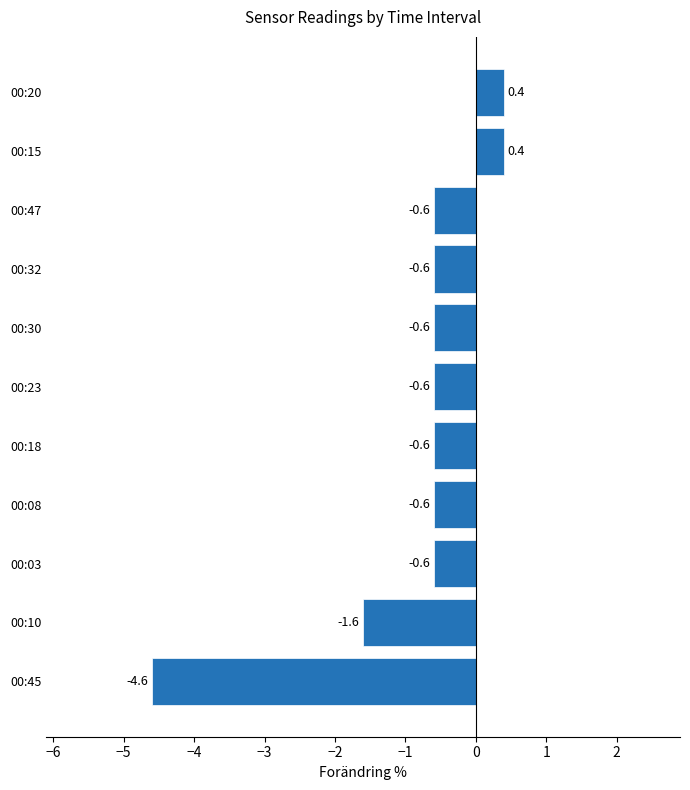

Between 00:03 and 00:45, which is larger?

00:03